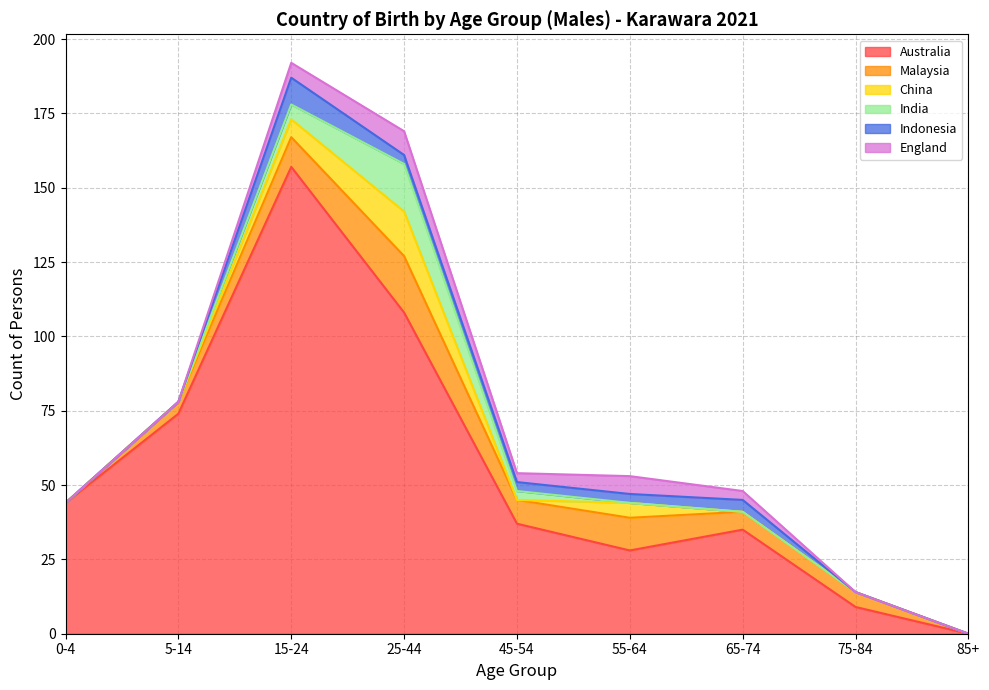

What is the sum of all India values?

24